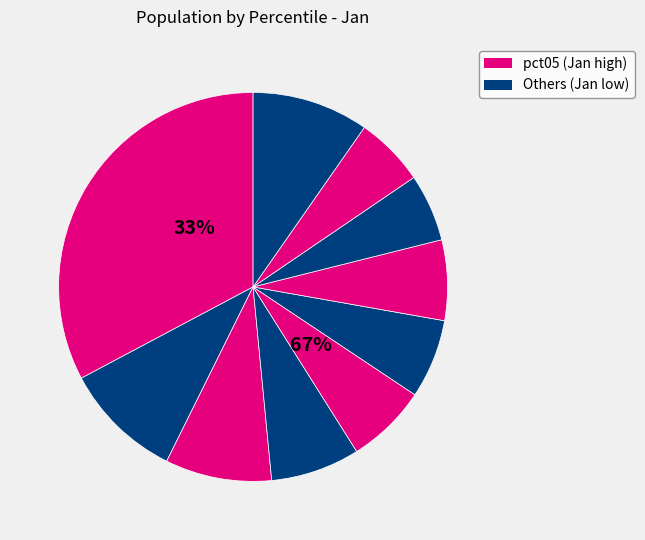

Is the sum of pct45 and pct95 greater than half?

No